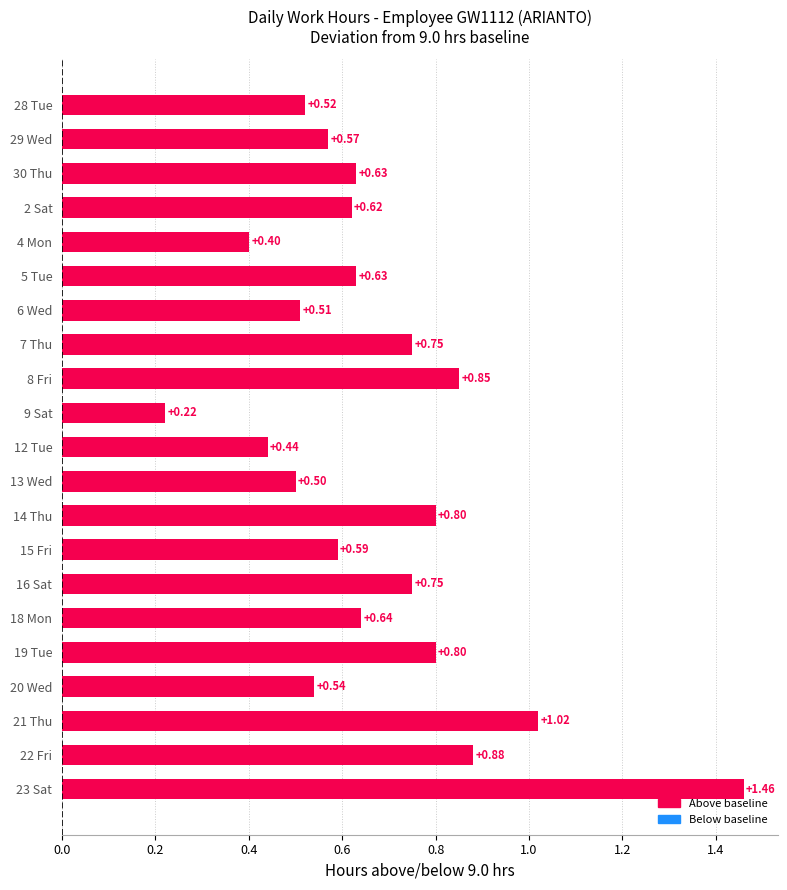

Between 15 Fri and 22 Fri, which is larger?

22 Fri